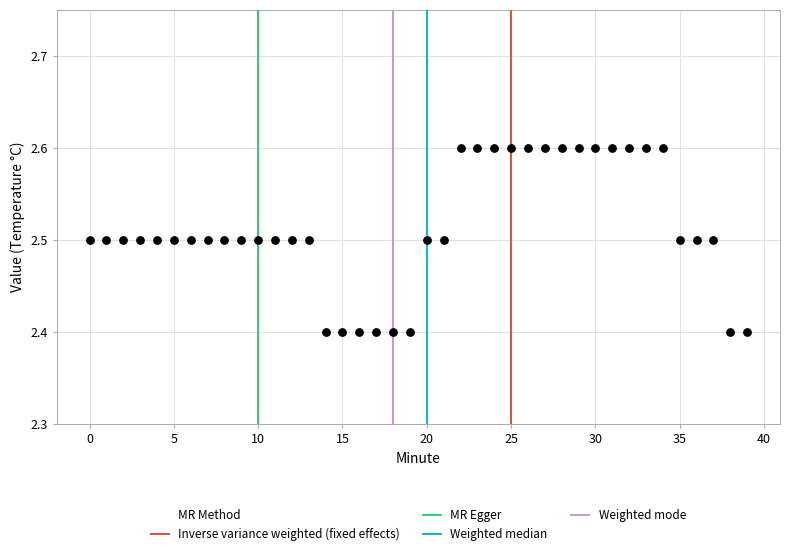

How many data points are displayed?

40